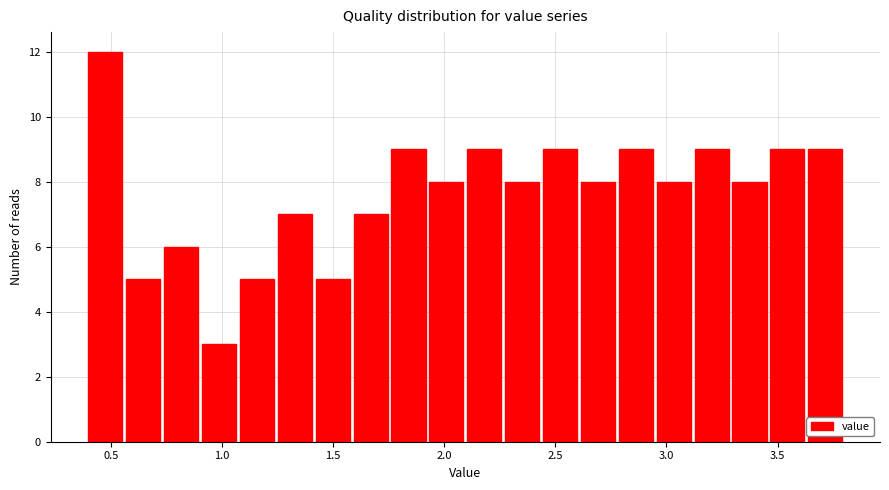

Around what value on the x-axis is the tallest bar? Give the approximate position of its centre, as read against the axis.

0.50